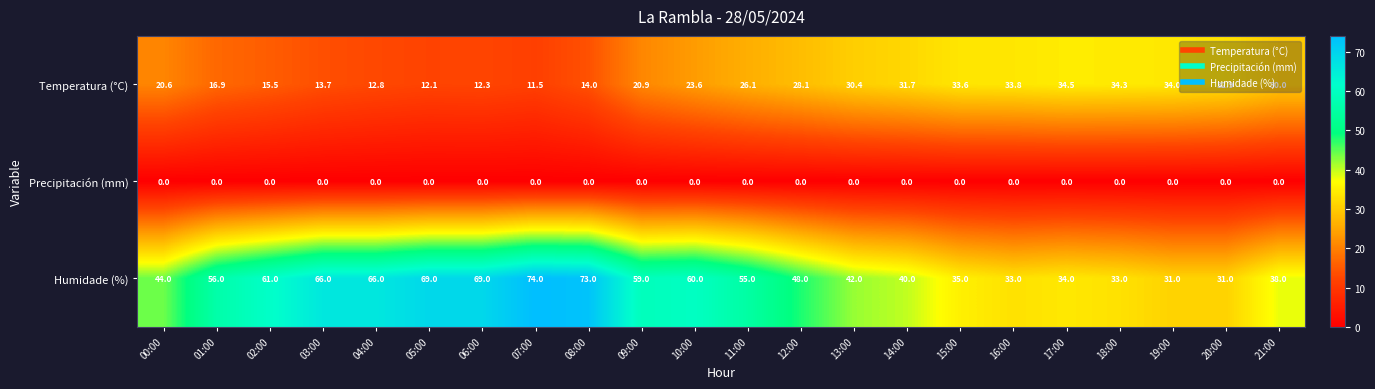

What is the maximum value shown in the chart?

74.0